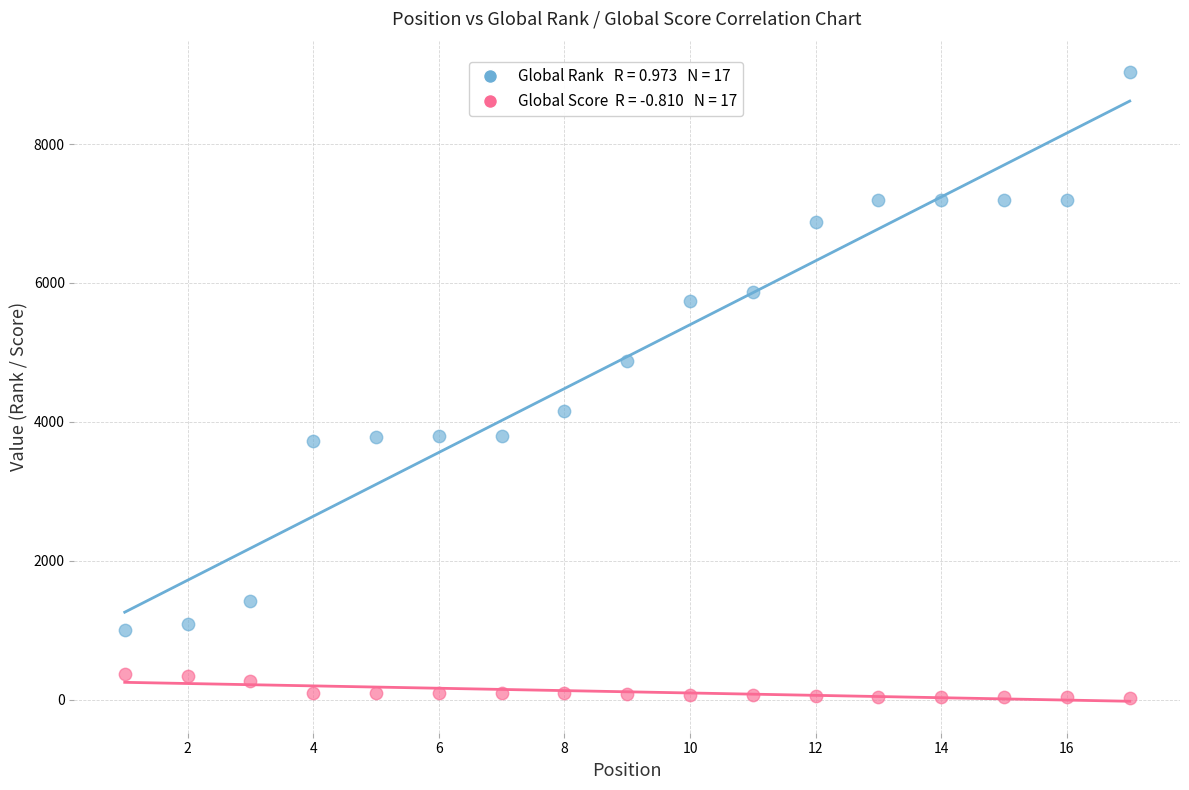

Across all data points, what is the range of Y values (max minus min)?

9003